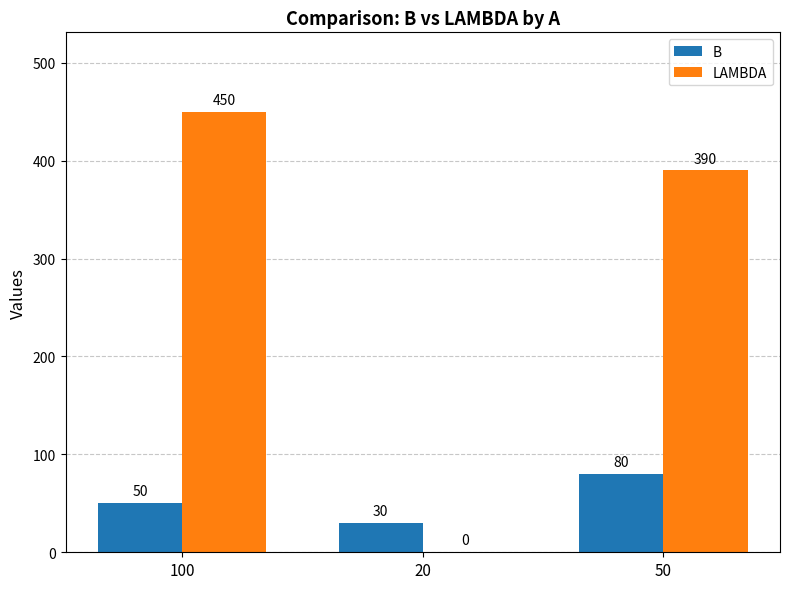

How many groups of bars are there?

3